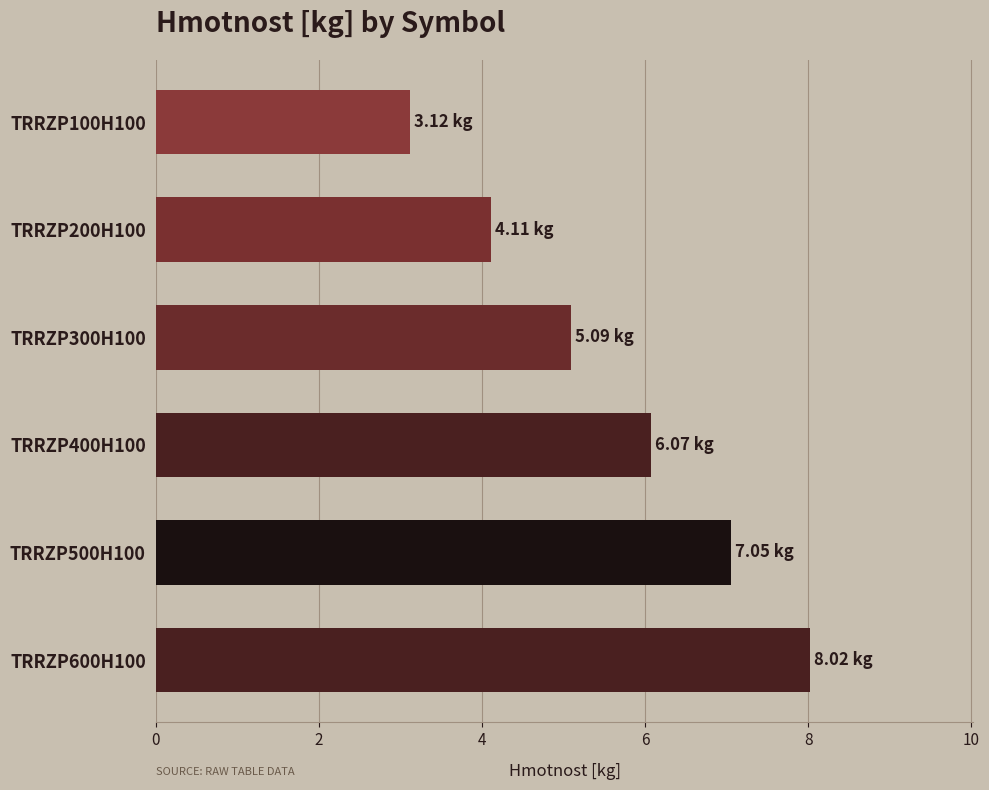

Which has a higher value, TRRZP300H100 or TRRZP400H100?

TRRZP400H100